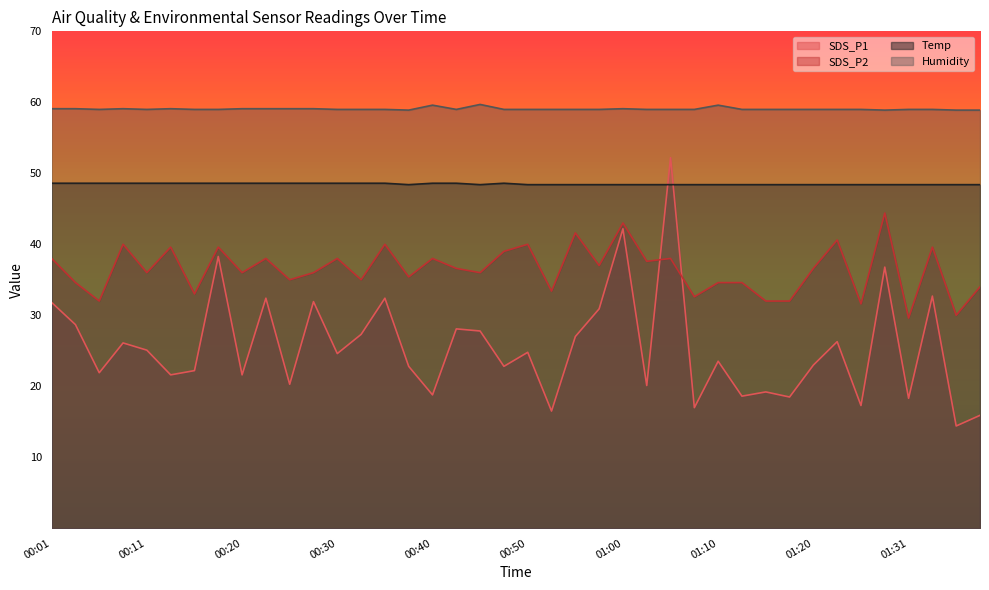

What is the label of the 11th point from the left?

00:25